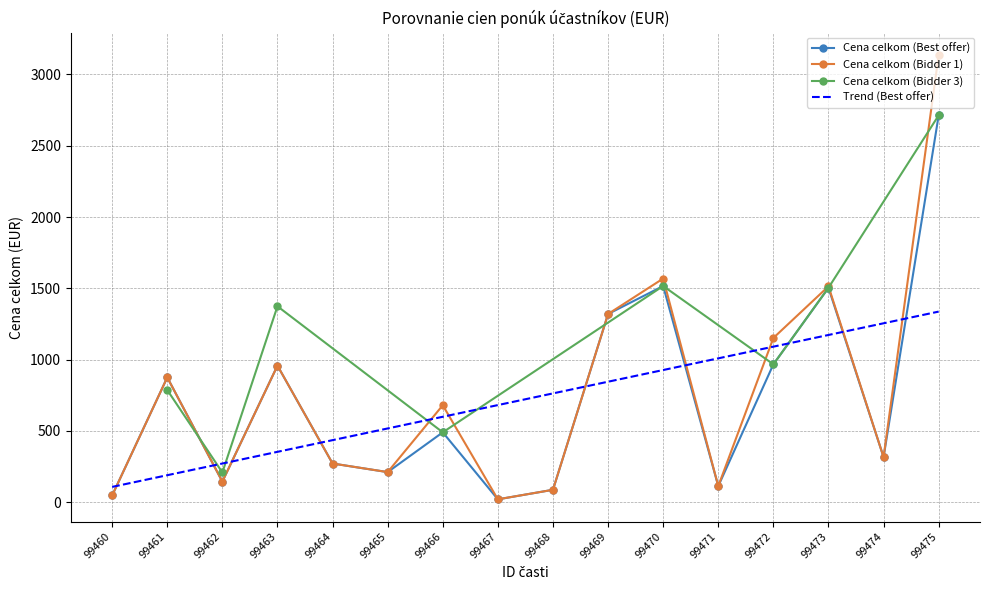

What is the maximum value for Cena celkom (Bidder 1)?

3137.6